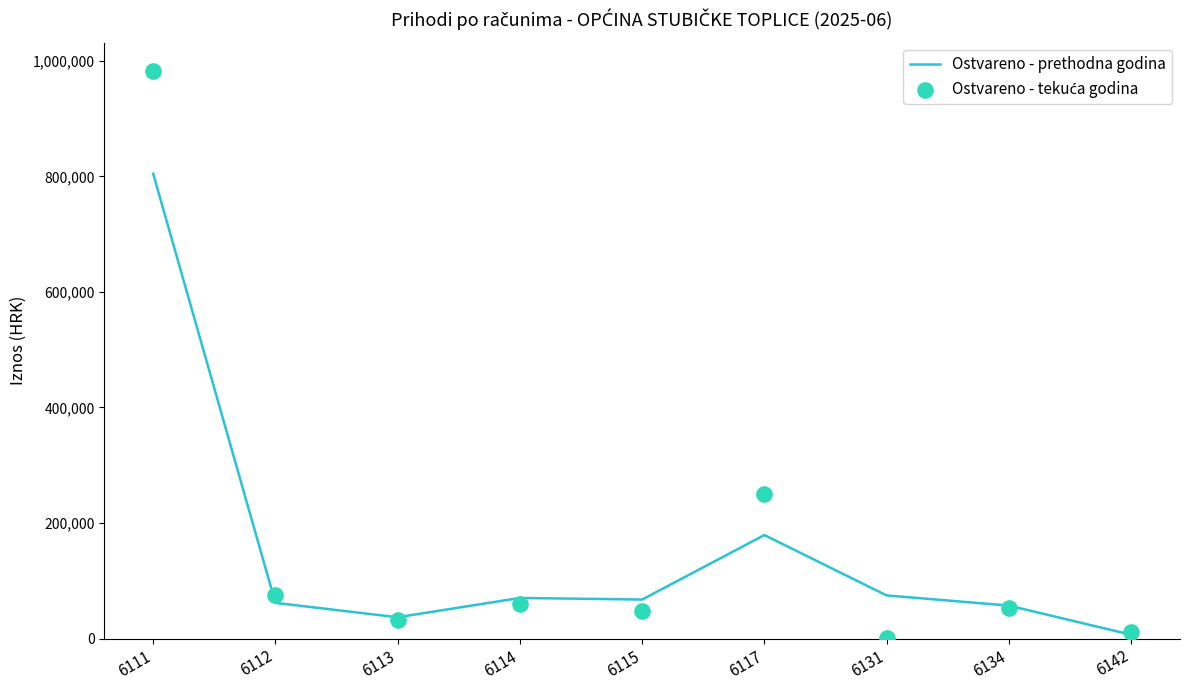

Which series has the largest Y range (max minus min)?

Ostvareno - tekuća godina